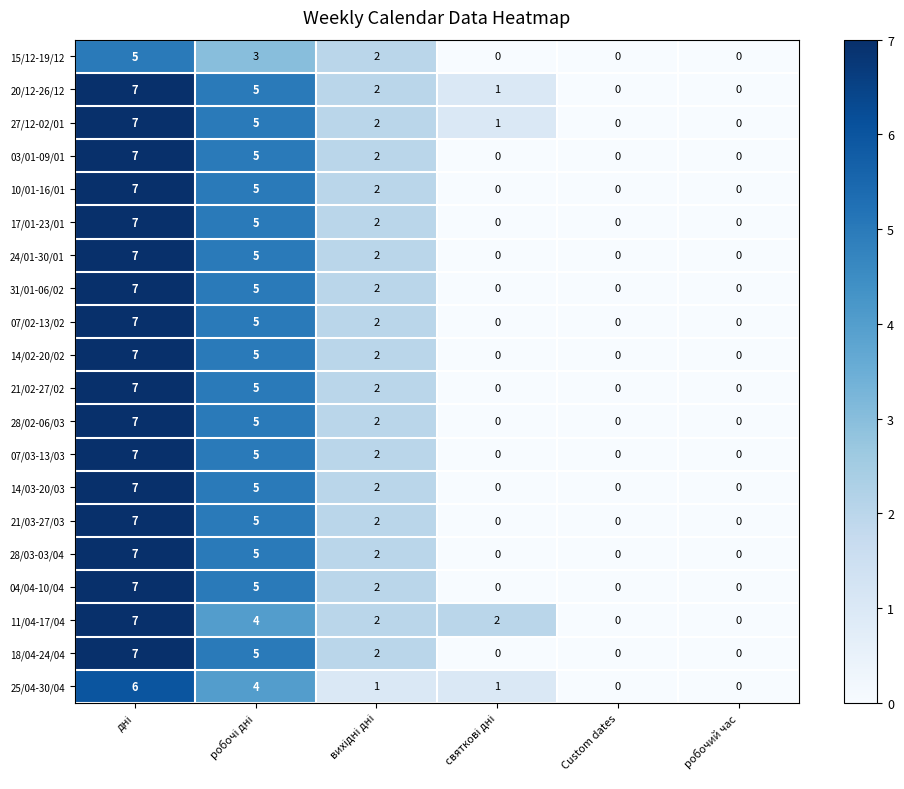

The 20/12-26/12 series shows 0 at робочий час. True or false?

True